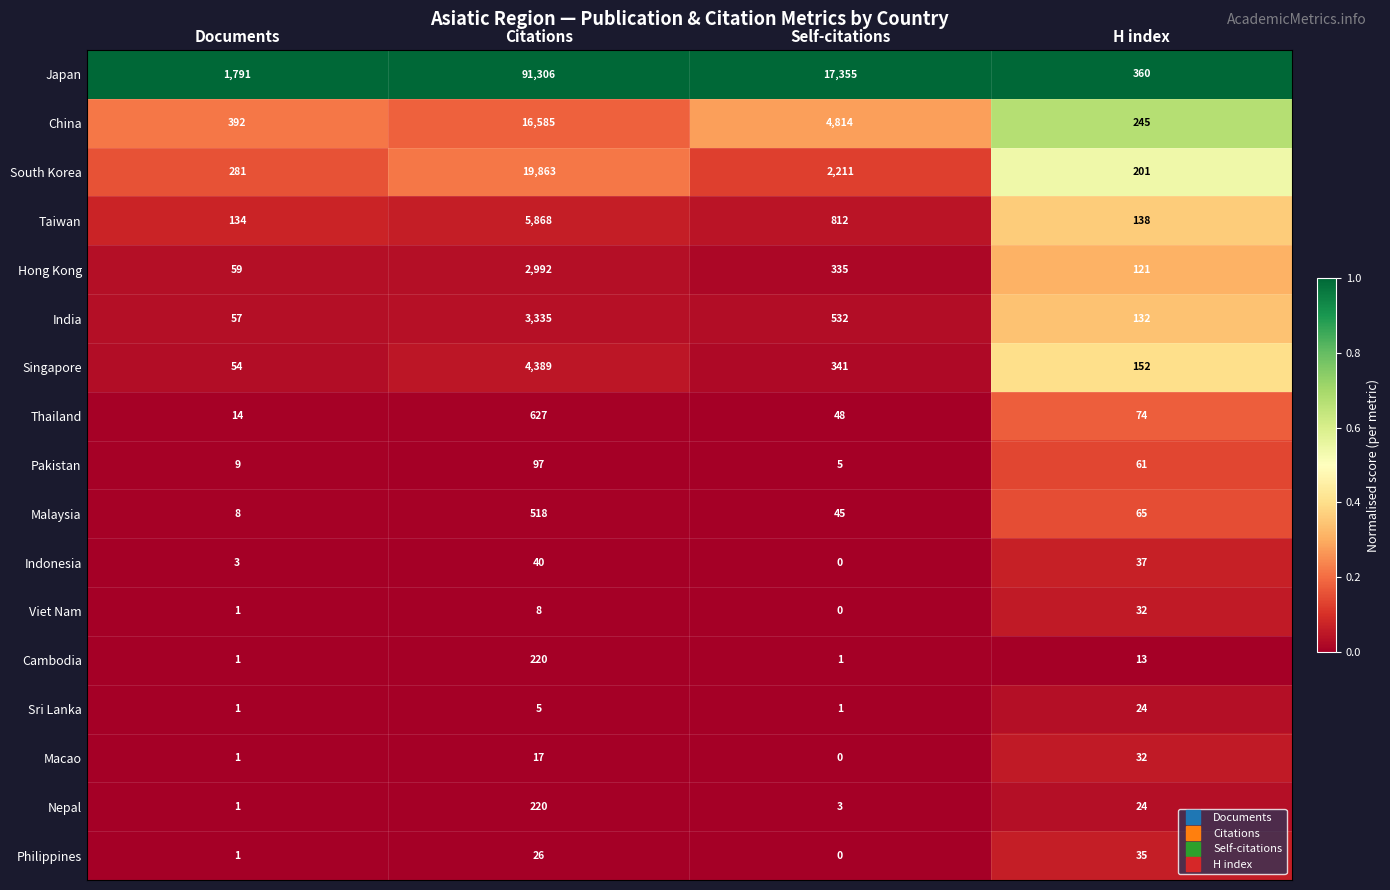

Between Documents and H index, which series saw the biggest shift?

Japan